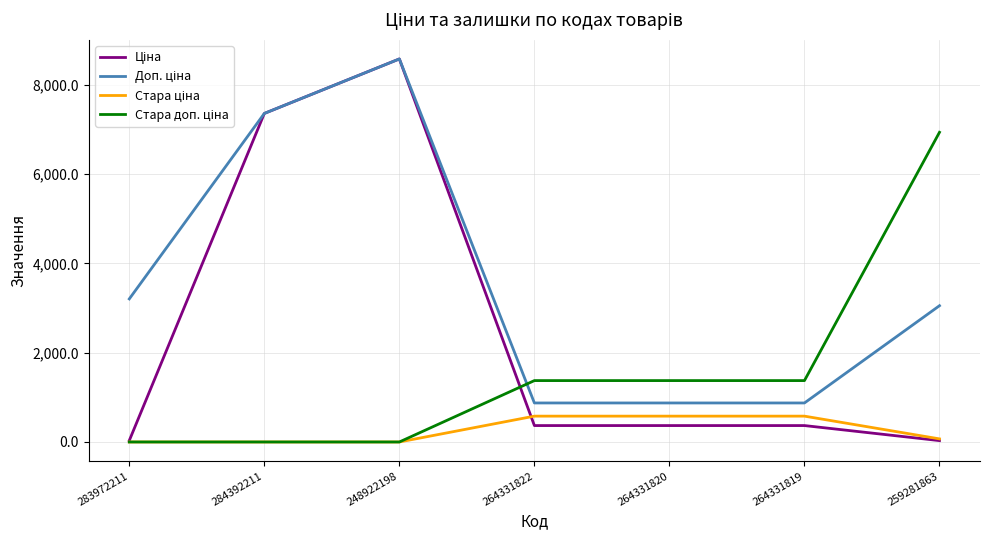

What is the difference between the highest and lowest values at 264331819?

1007.7